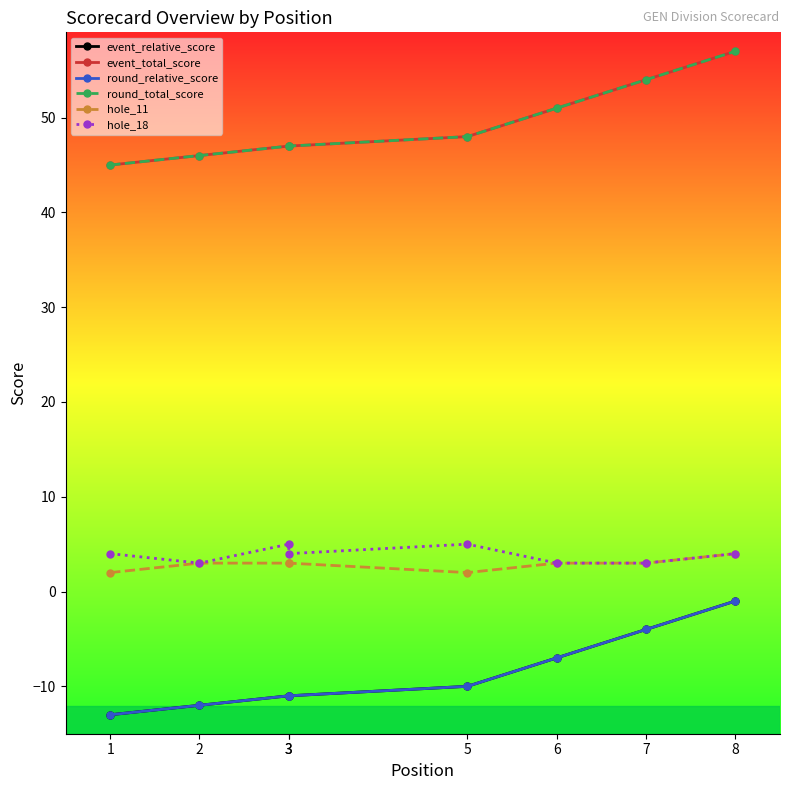

At which label does hole_18 reach its peak?

3